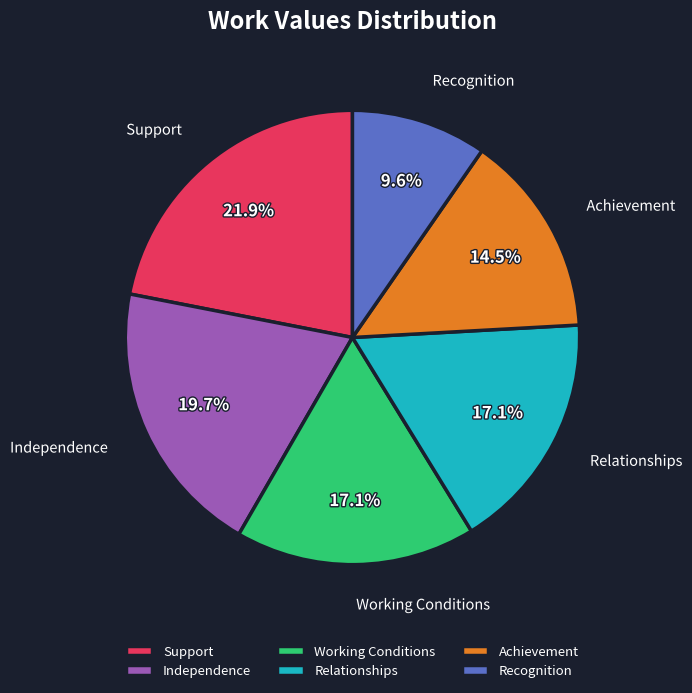

What percentage is NOT represented by Support?

78.1%